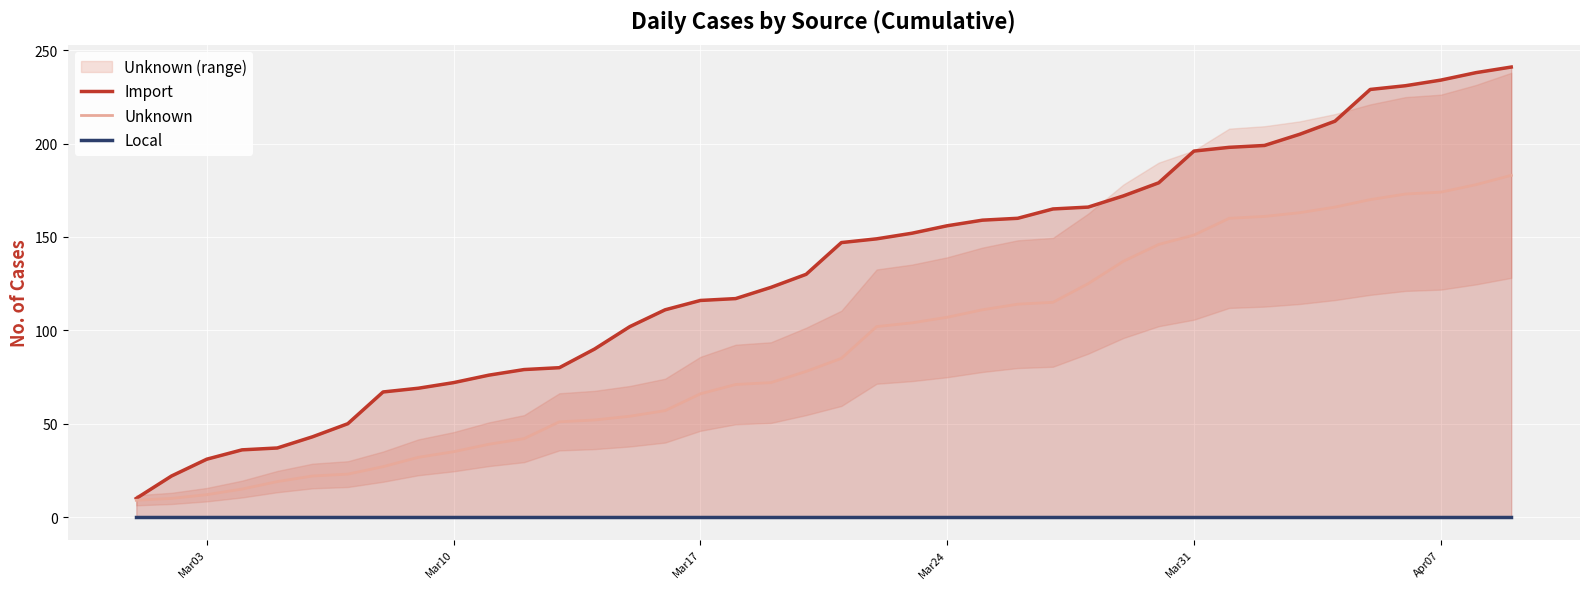

What are all the series names shown in the legend?

Import, Unknown, Local